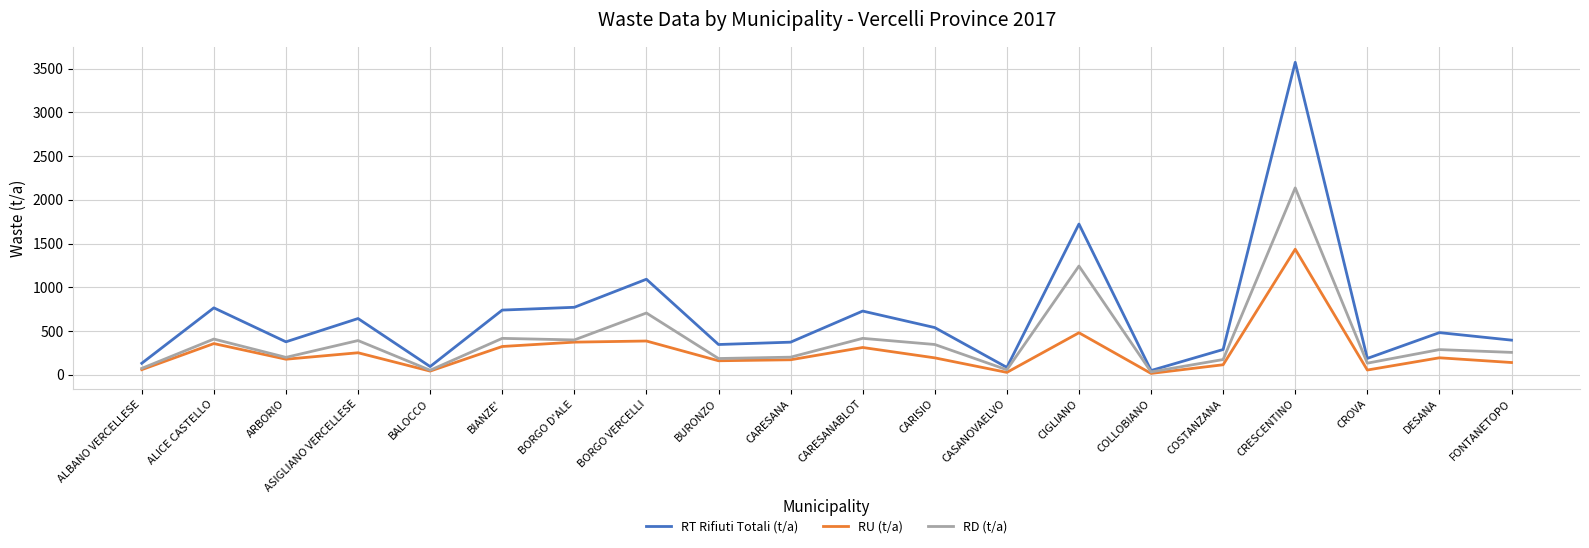

In RT Rifiuti Totali (t/a), how many points are lower than both neighbors (excluding endpoints)?

6